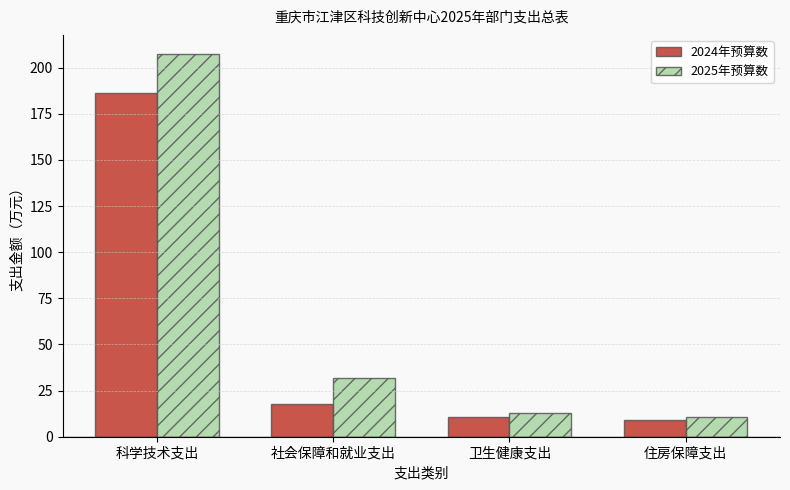

Rank the series by their maximum value, from lowest to highest.

2024年预算数, 2025年预算数